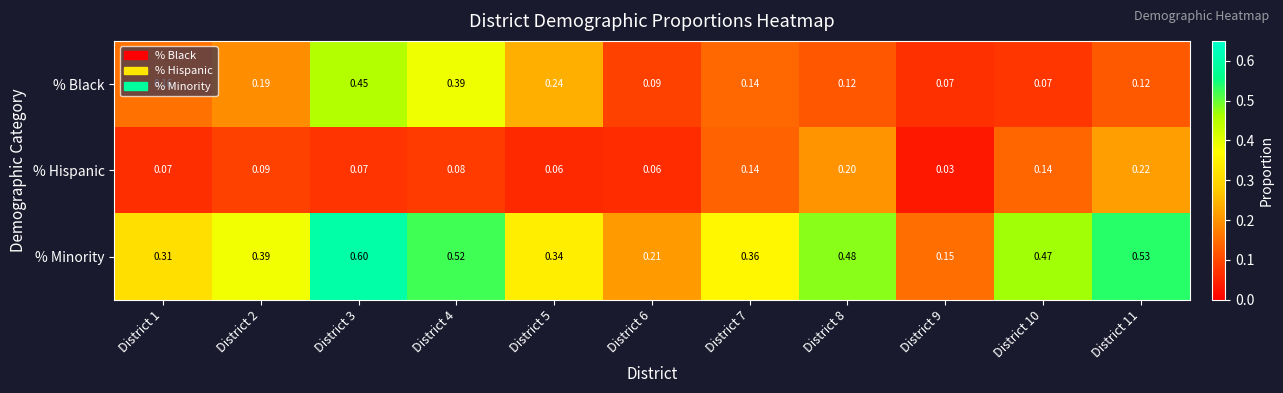

Rank the series by their average value, from lowest to highest.

% Hispanic, % Black, % Minority